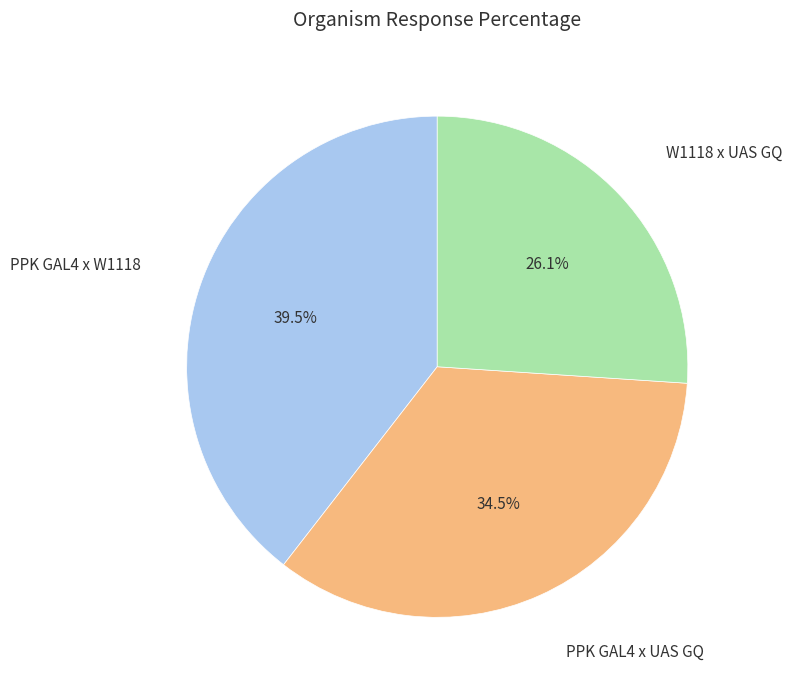

Does any single category account for the majority?

No